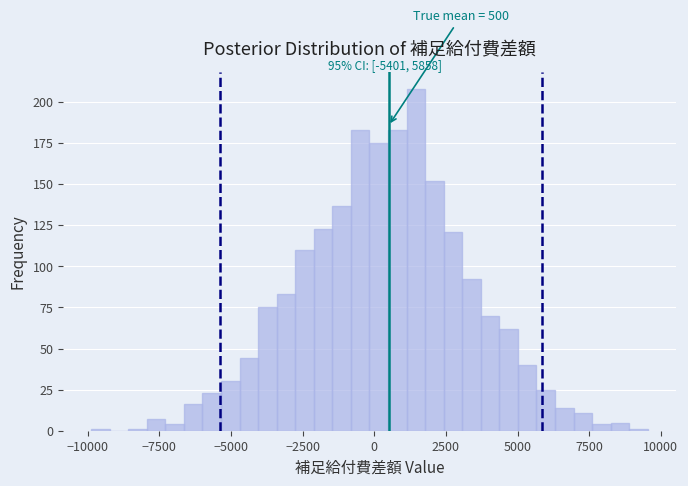

Read against the x-axis, roughly where is the centre of the tallest bar?

1500